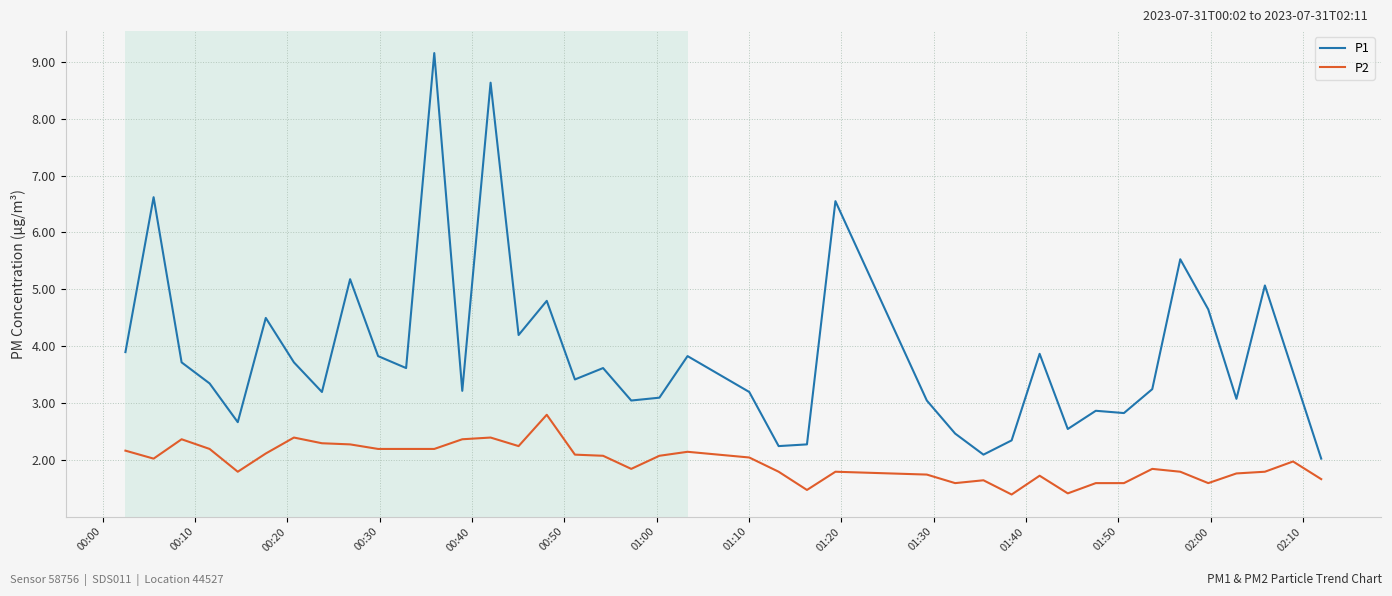

In P1, how many points are higher than both neighbors (excluding endpoints)?

13